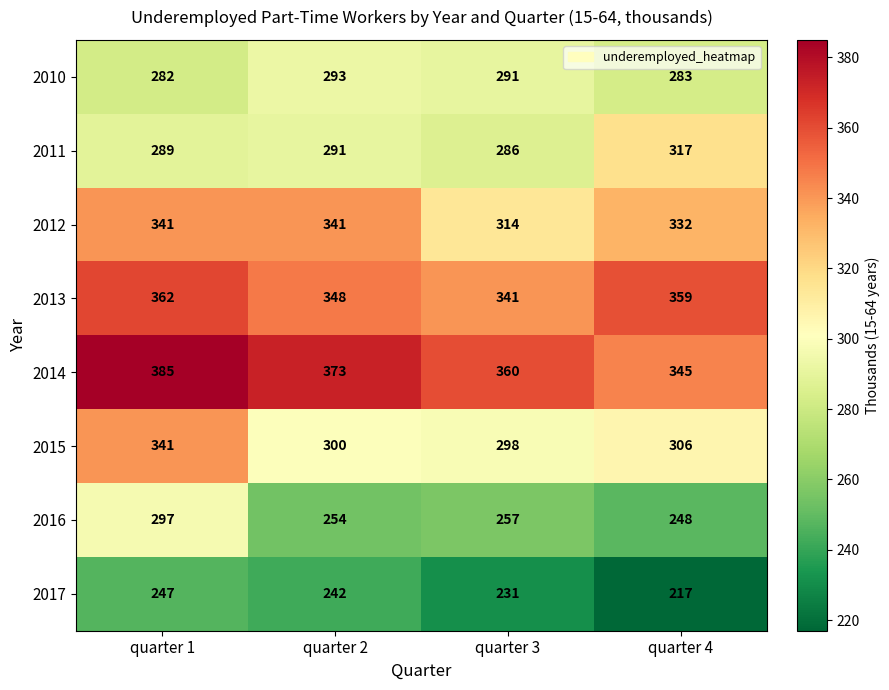

What is the total value across all series at quarter 3?

2378